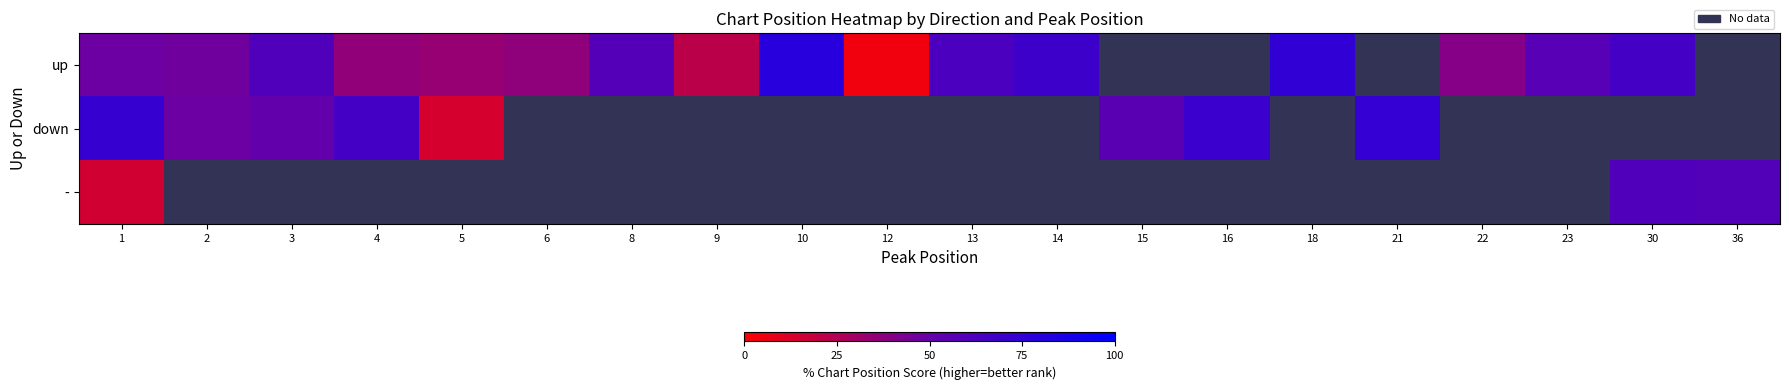

List the series in order of their overall mean, highest first.

up, down, -